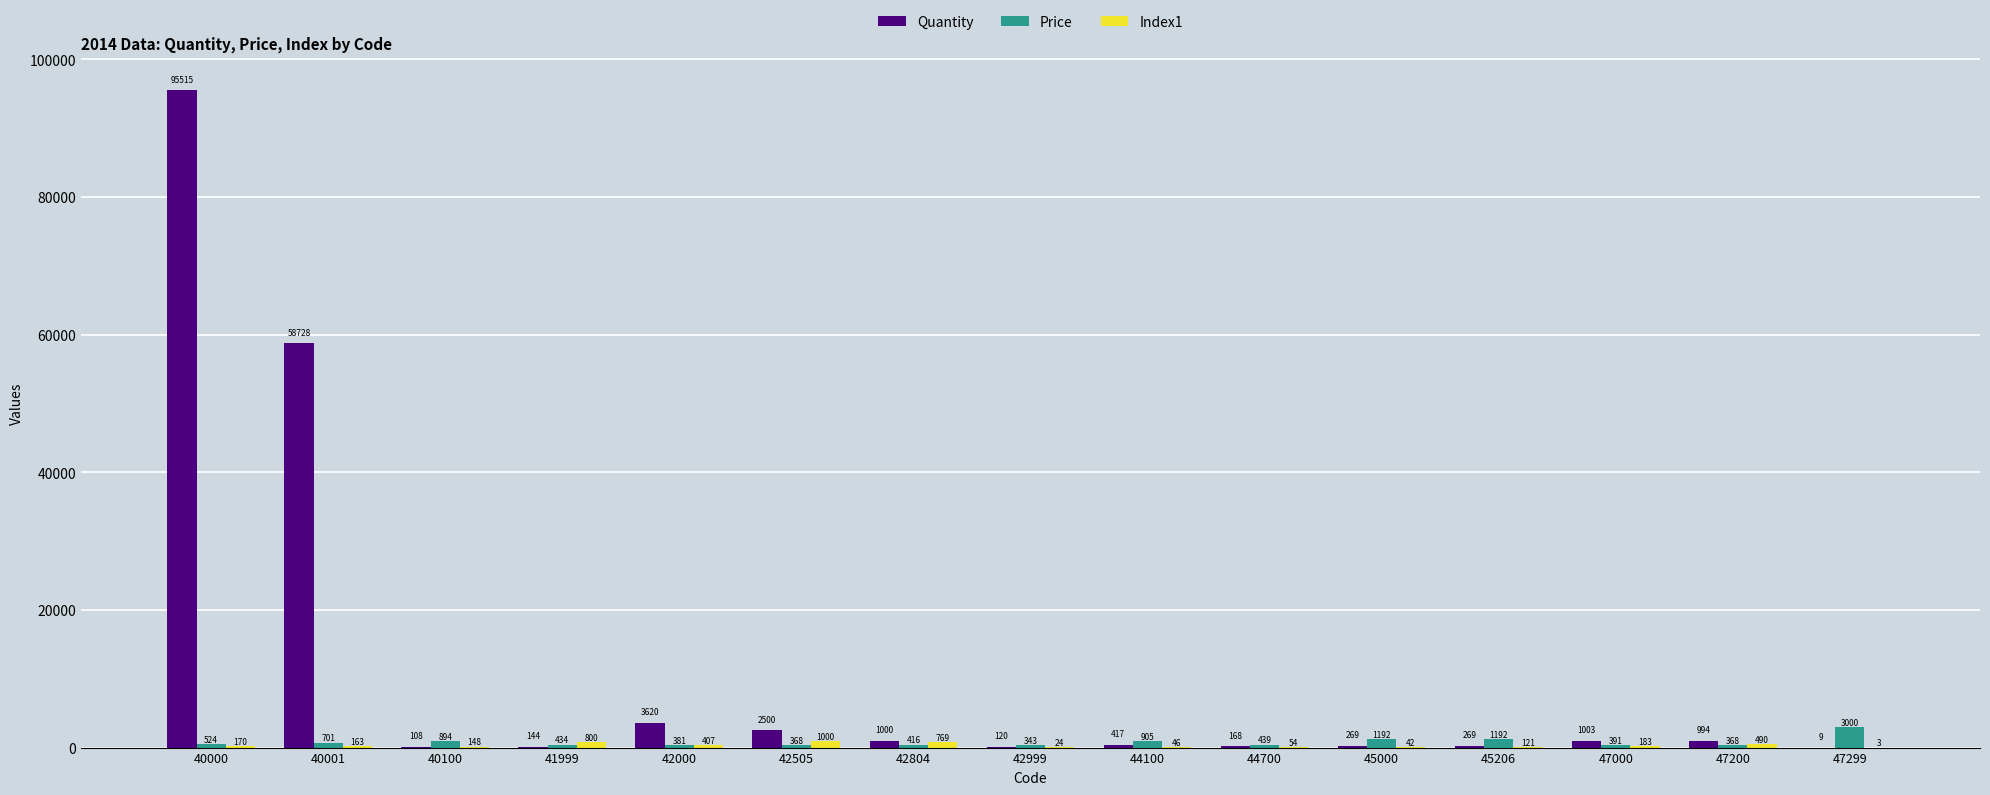

Between 40001 and 42804, which series saw the biggest shift?

Quantity